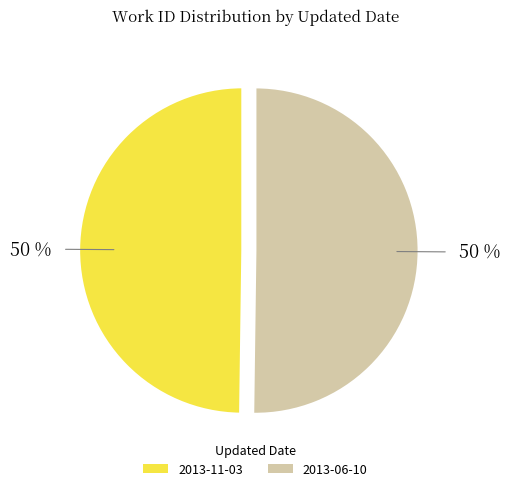

What is the ratio of the value at 2013-11-03 to the value at 2013-06-10?

1.0